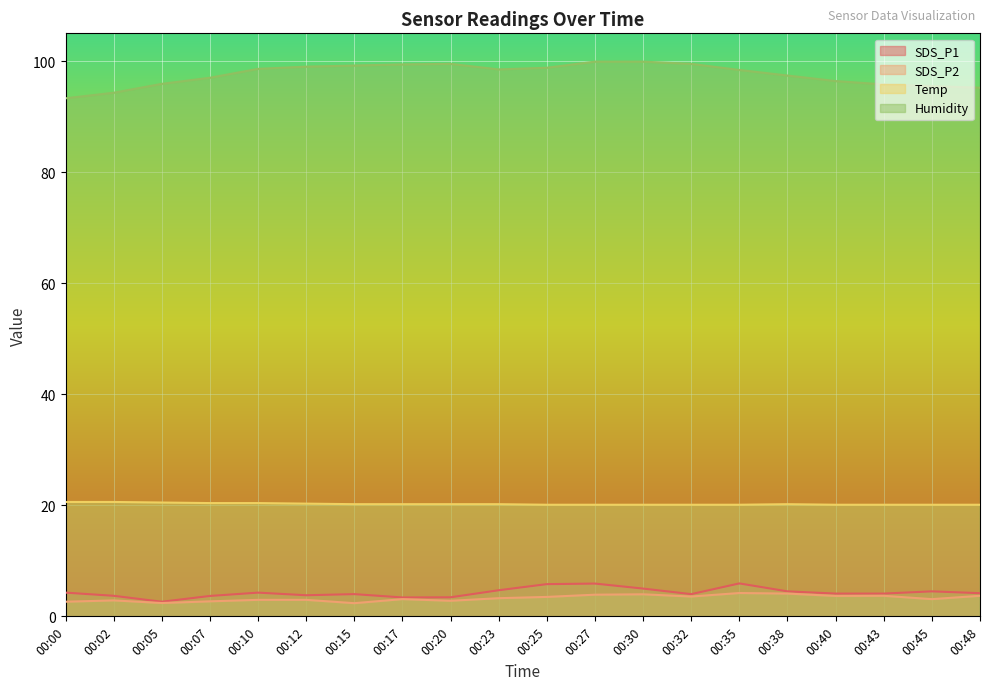

Read the SDS_P2 value at 00:20.

2.8